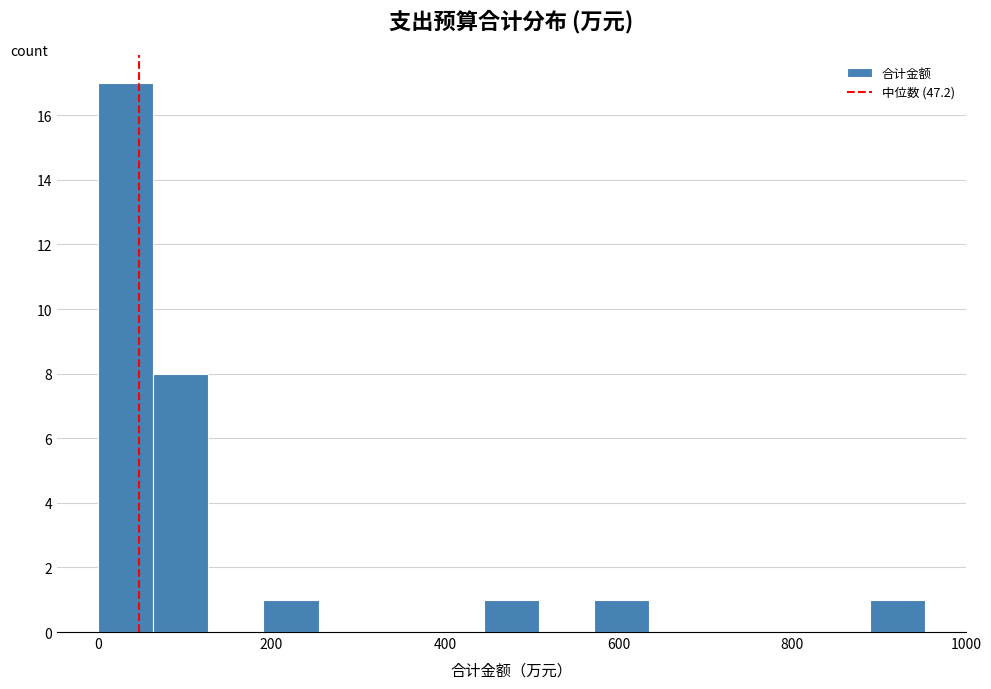

Around what value on the x-axis is the tallest bar? Give the approximate position of its centre, as read against the axis.

40